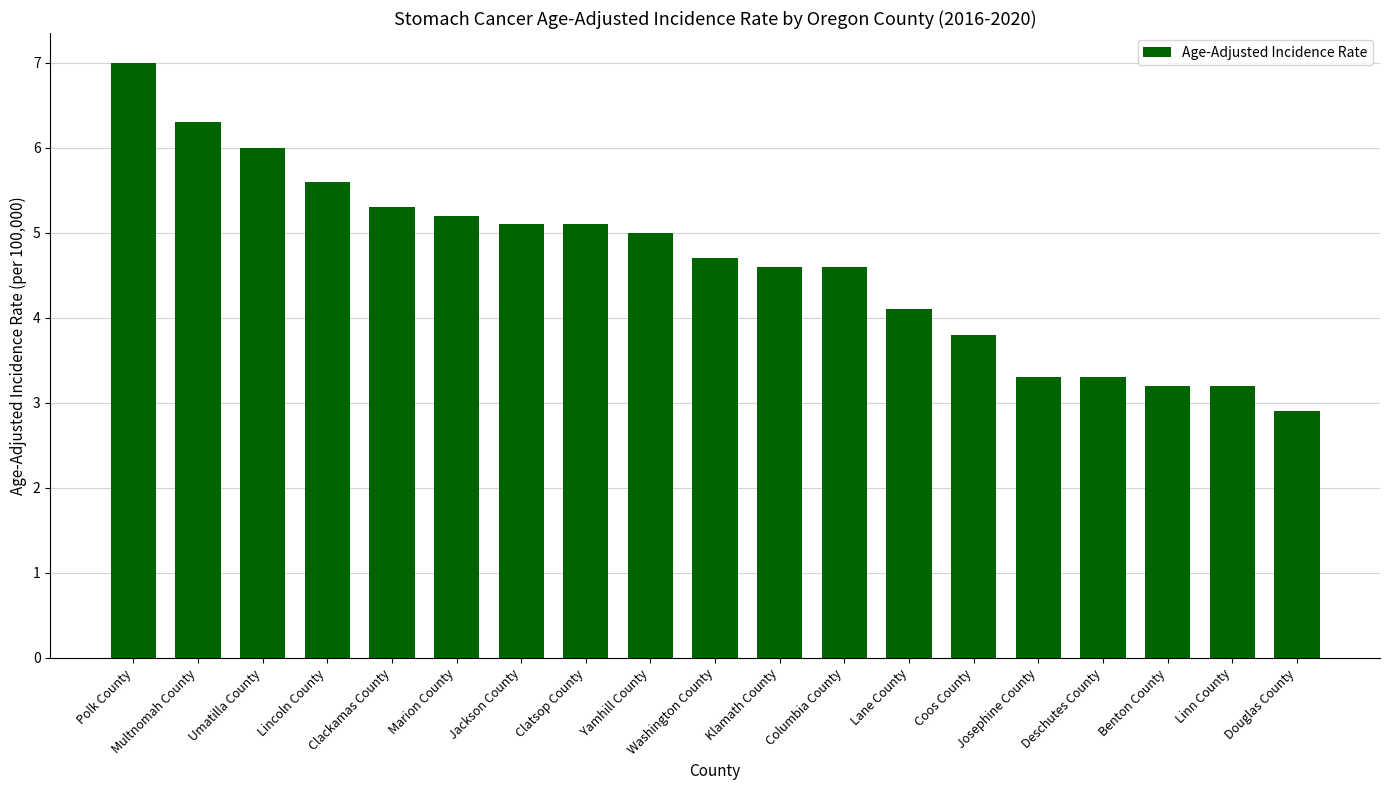

Which label corresponds to the smallest value in the chart?

Douglas County